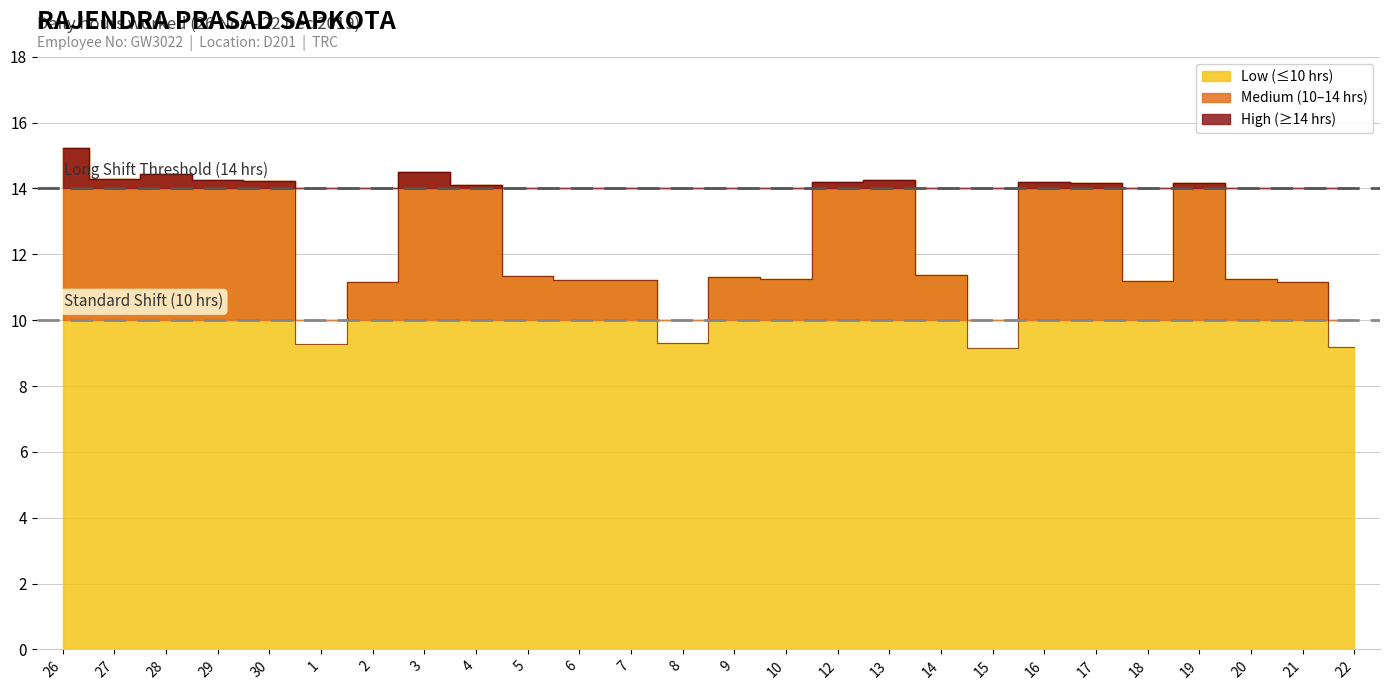

The chart shows a value of 17.7 at 7. True or false?

False